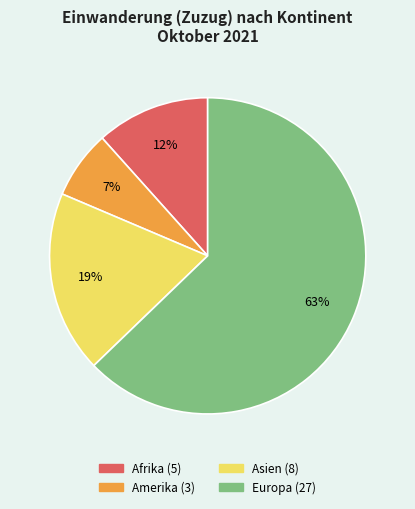

To the nearest percent, what is the average slice percentage?

25%